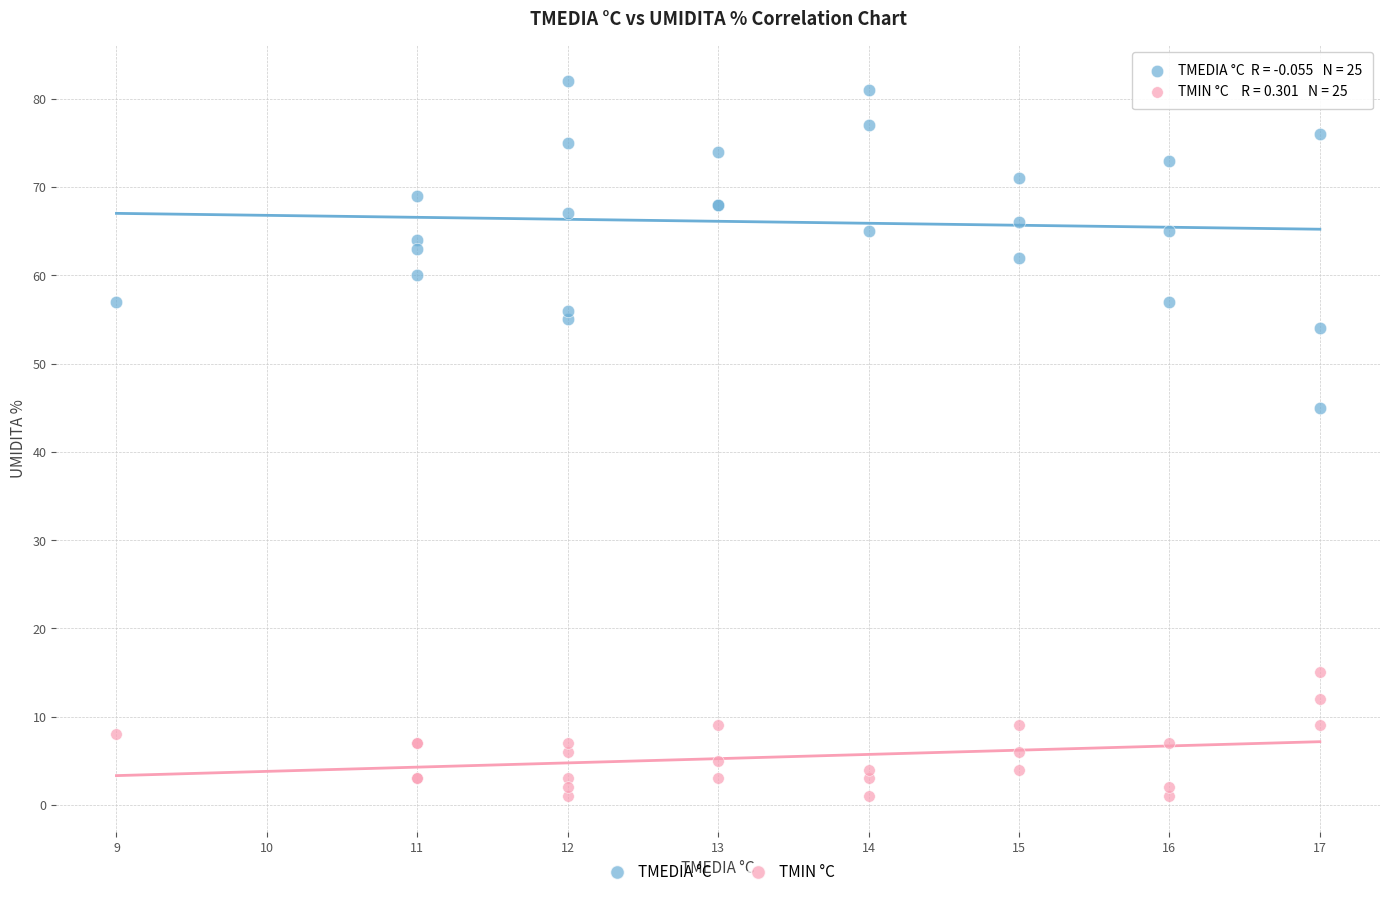

Across all series, what Y value is closest to 41?

45